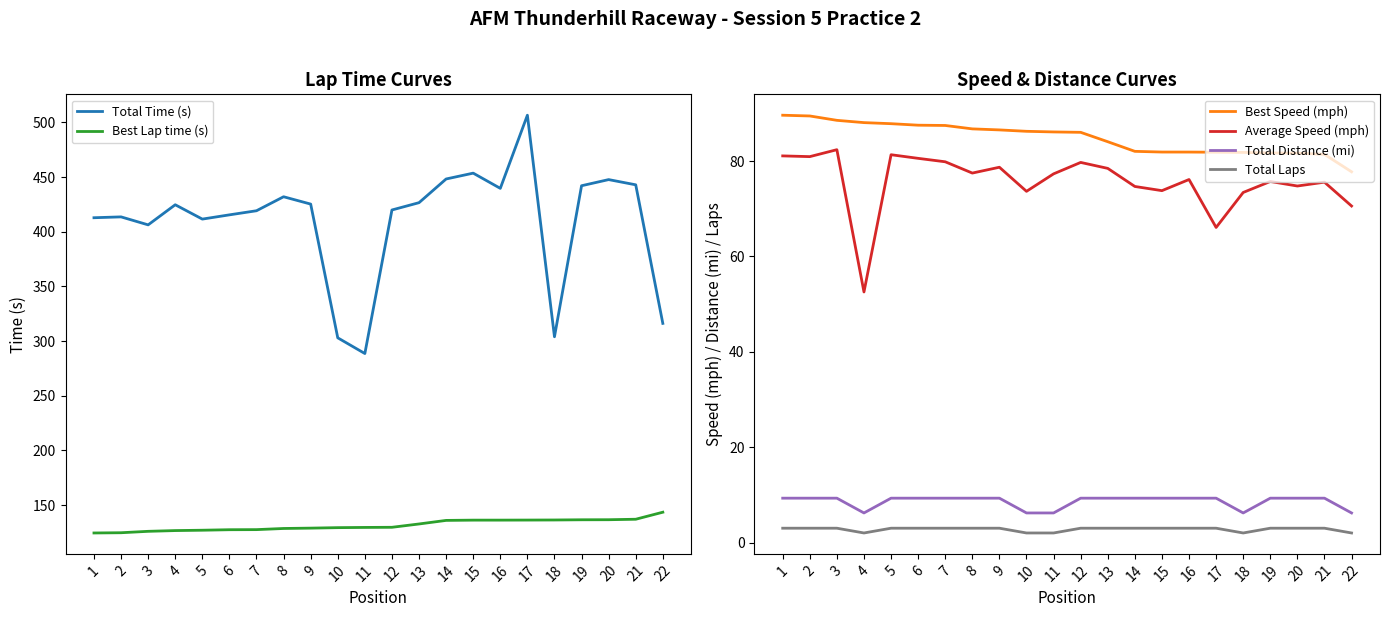

In Total Distance (mi), how many points are lower than both neighbors (excluding endpoints)?

2